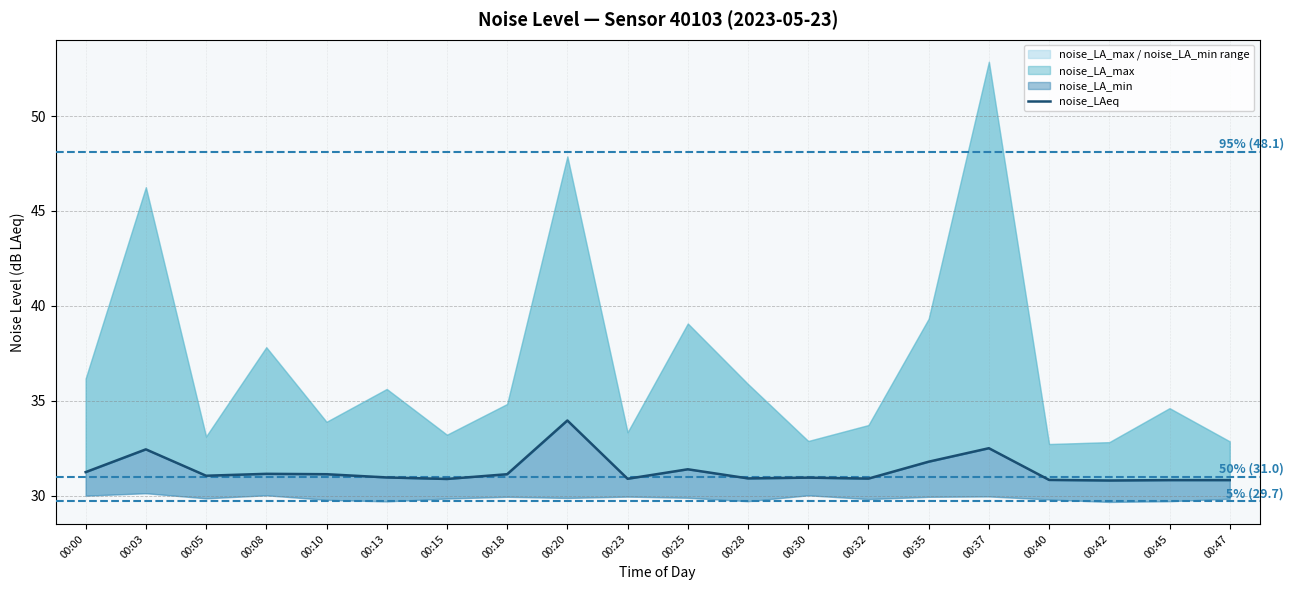

How many values exceed 31?

10